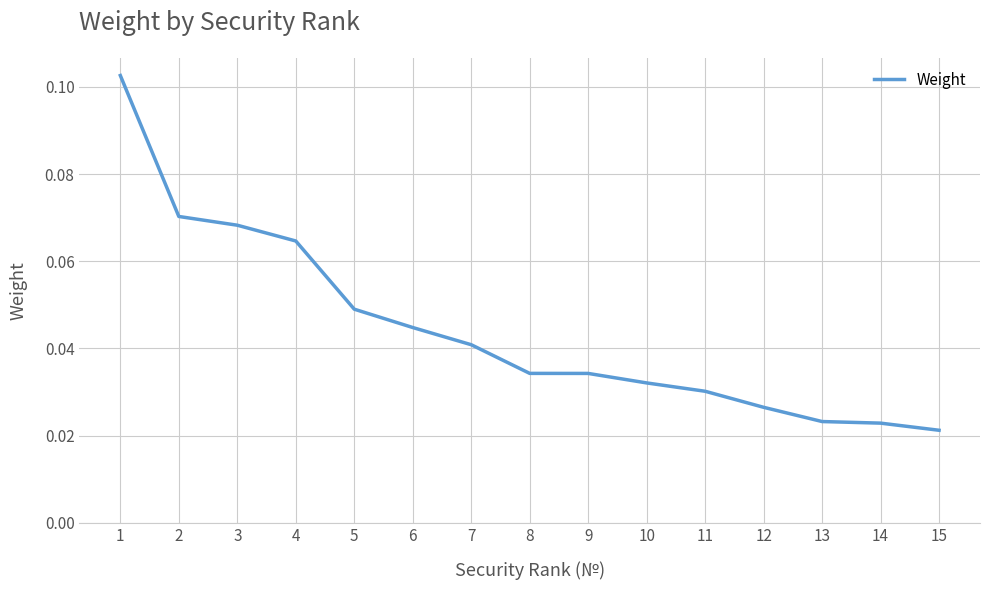

Which has a higher value, 8 or 12?

8